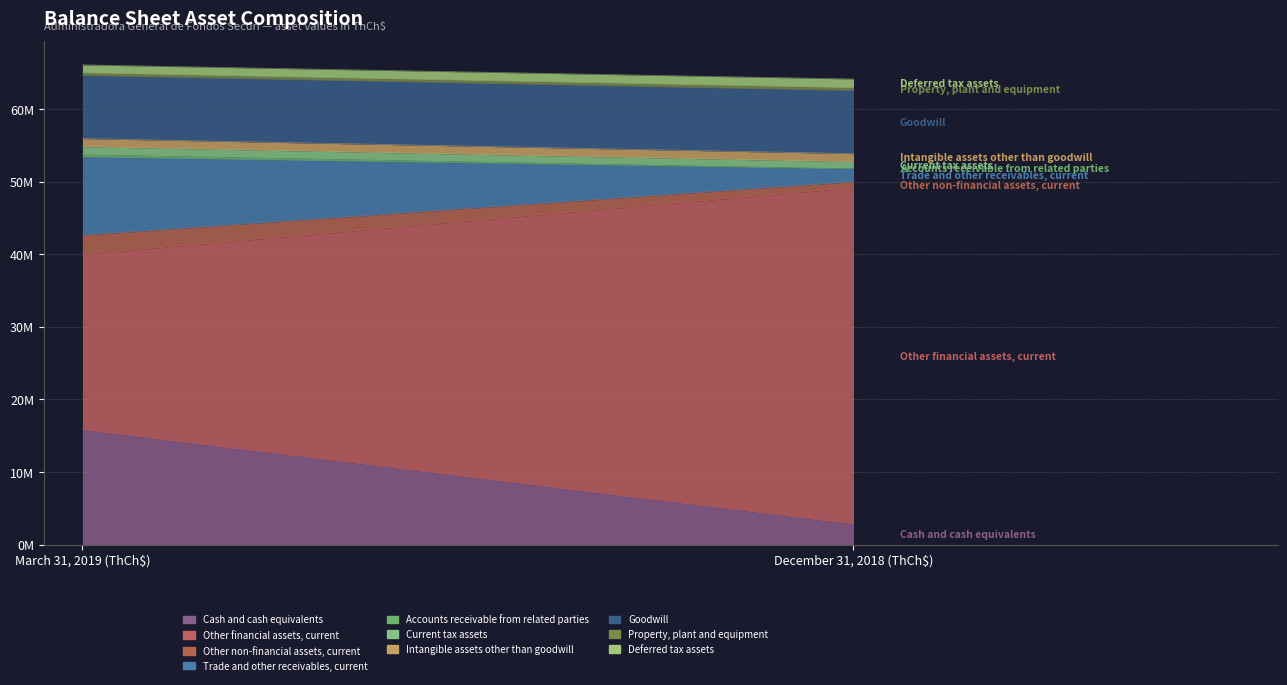

True or false: March 31, 2019 (ThCh$) and December 31, 2018 (ThCh$) cross at least once.

True